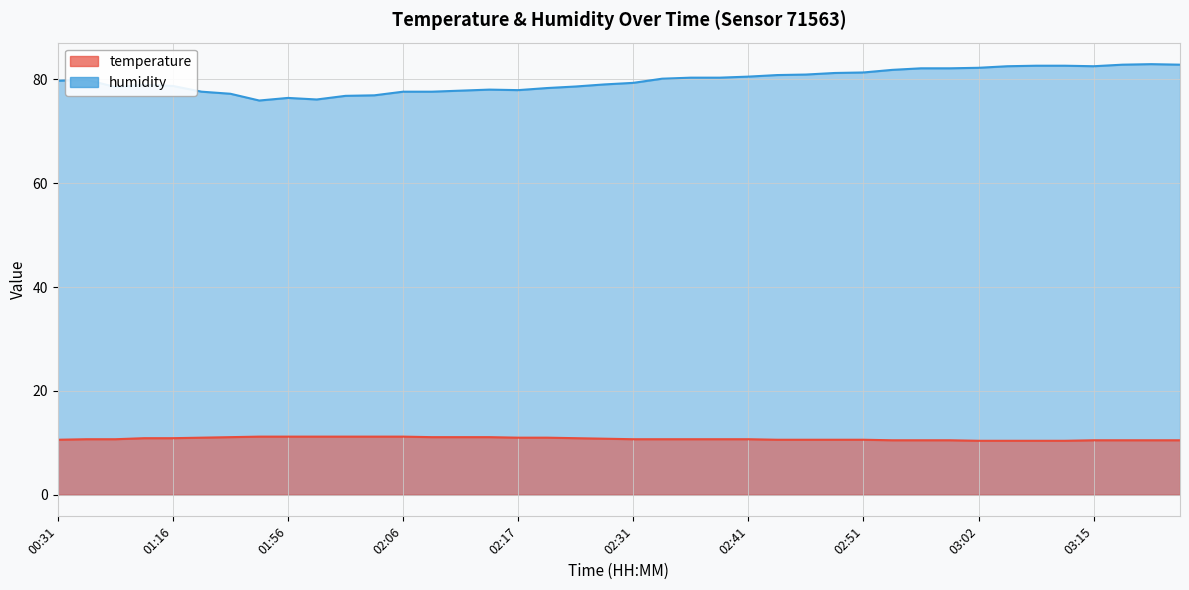

What is the sum of all temperature values?

431.1